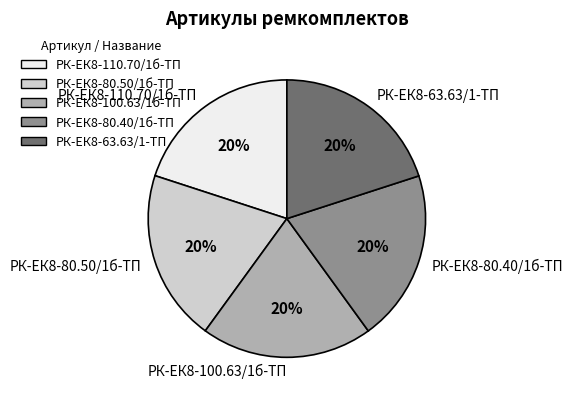

To the nearest percent, what portion does РК-ЕК8-63.63/1-ТП represent?

20%